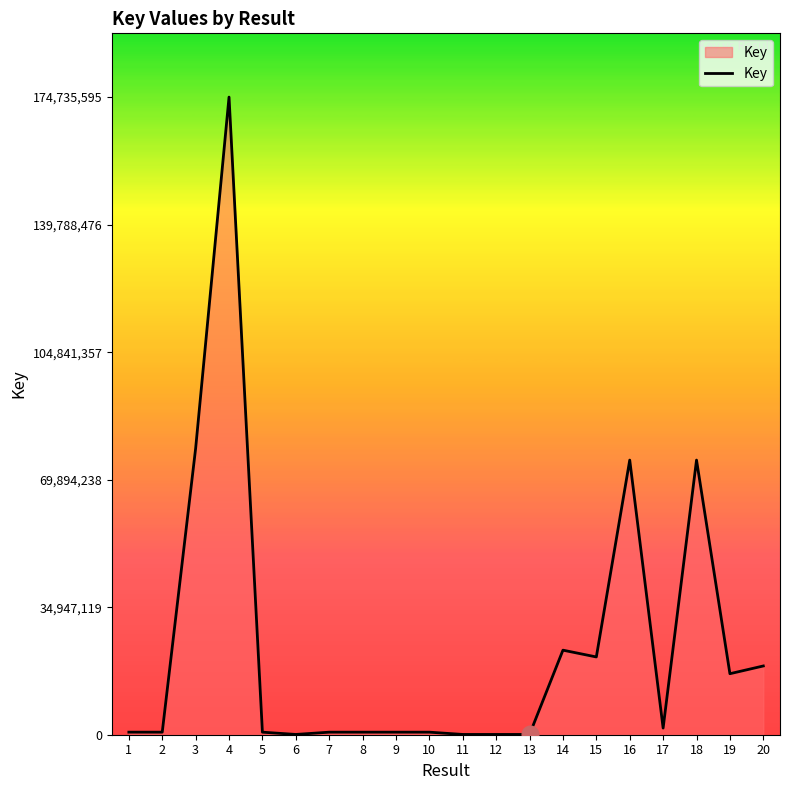

What is the greatest value displayed?

174735595